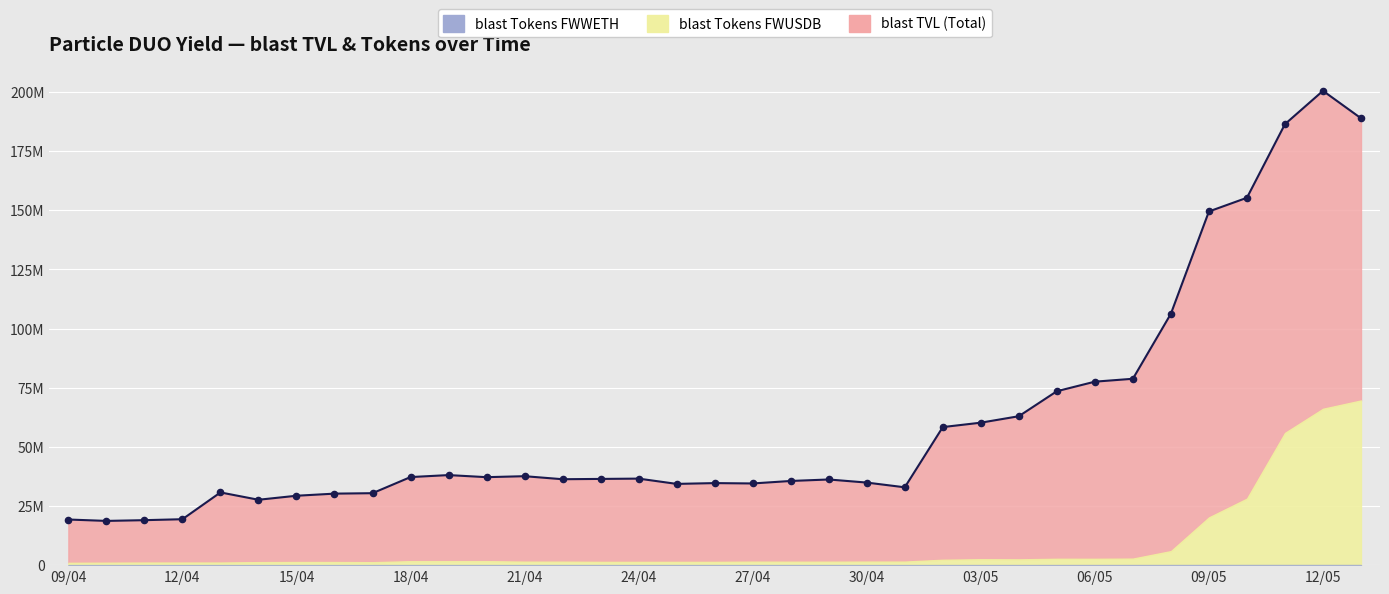

Which series has the largest Y range (max minus min)?

blast TVL